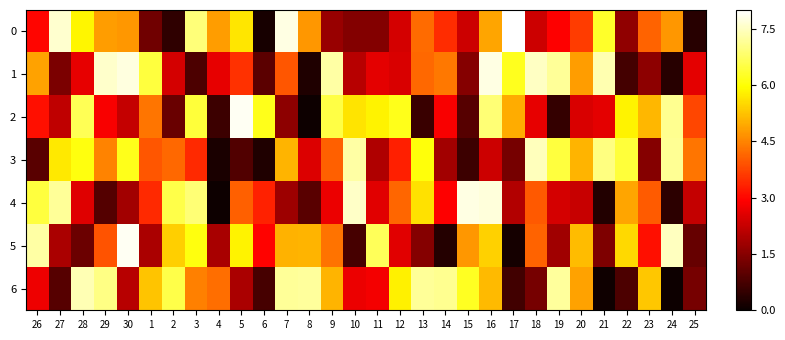

What is the spread (max minus min) of values at 4?

4.8